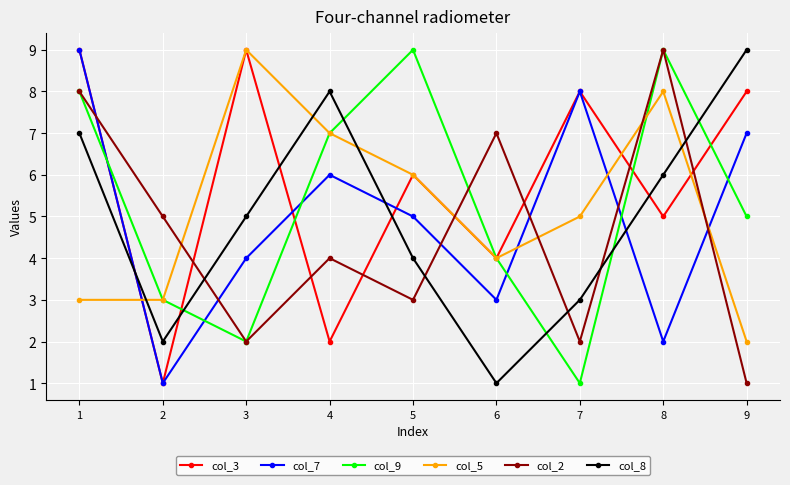

Is it true that col_9 equals 1 at 3?

False